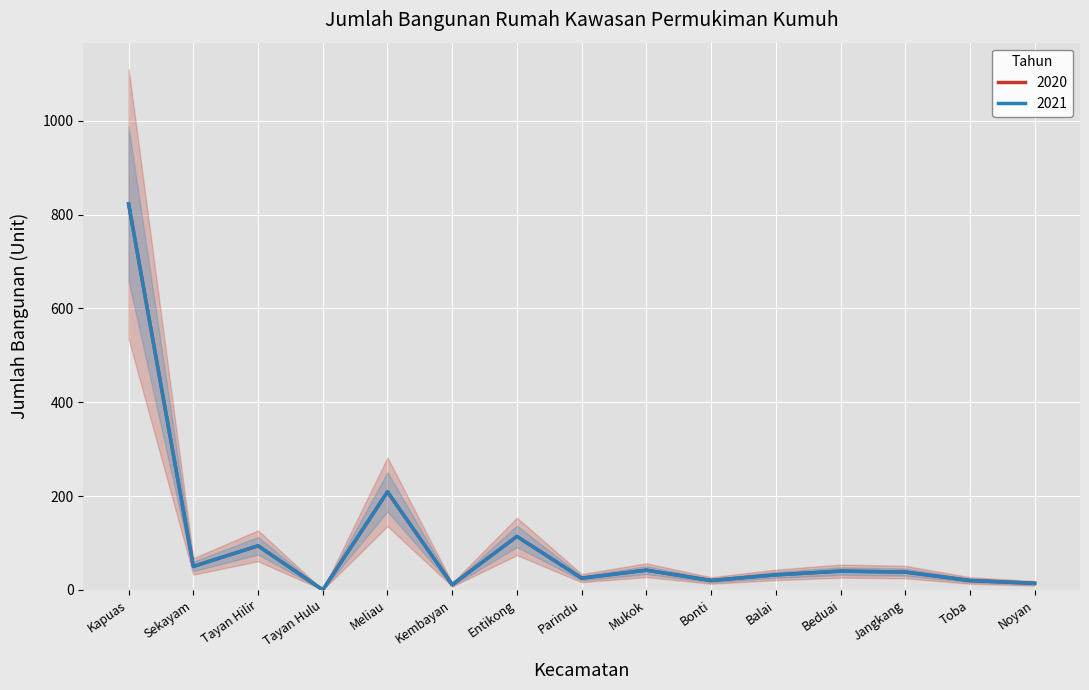

What is the difference between the 2020 values at Bonti and Balai?

12